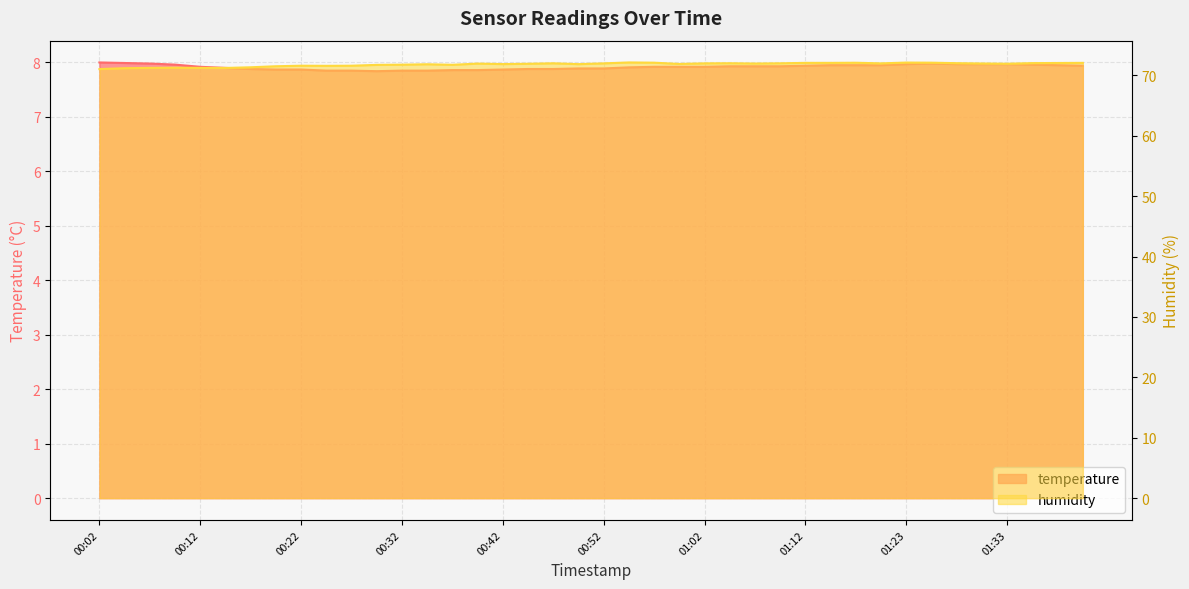

Reading left to right, what are all the values shown in this chart?

temperature: 8.0	8.0	8.0	8.0	7.9	7.9	7.9	7.9	7.9	7.8	7.8	7.8	7.8	7.8	7.9	7.9	7.9	7.9	7.9	7.9	7.9	7.9	7.9	7.9	7.9	7.9	7.9	7.9	7.9	8.0	8.0	8.0	8.0	8.0	8.0	8.0	8.0	8.0	8.0	7.9
humidity: 71.0	71.2	71.2	71.3	71.2	71.2	71.3	71.5	71.6	71.6	71.6	71.7	71.8	71.8	71.7	71.9	71.9	71.9	72.0	71.8	72.0	72.1	72.1	71.9	72.0	72.0	72.0	72.0	72.1	72.1	72.1	72.0	72.1	72.1	72.0	72.0	71.9	72.0	72.0	72.1